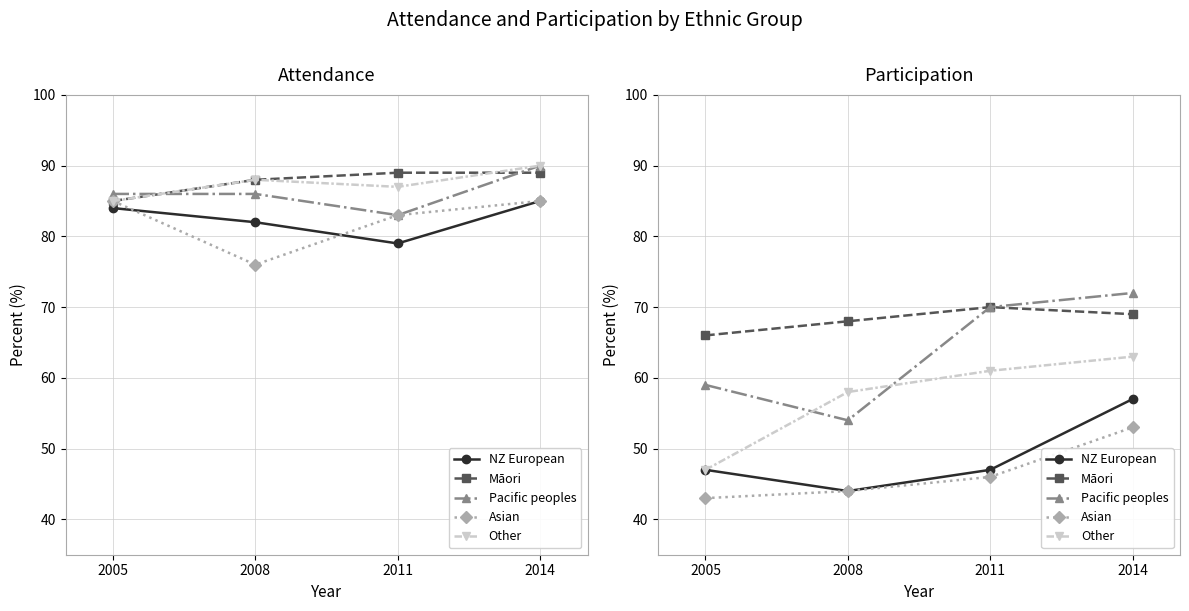

What is the spread (max minus min) of values at 2014?

19